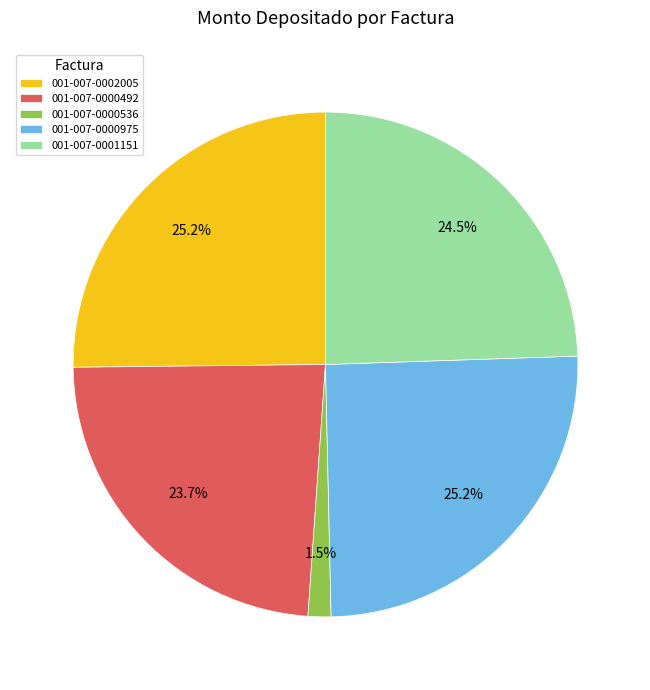

Which slice is the smallest?

001-007-0000536